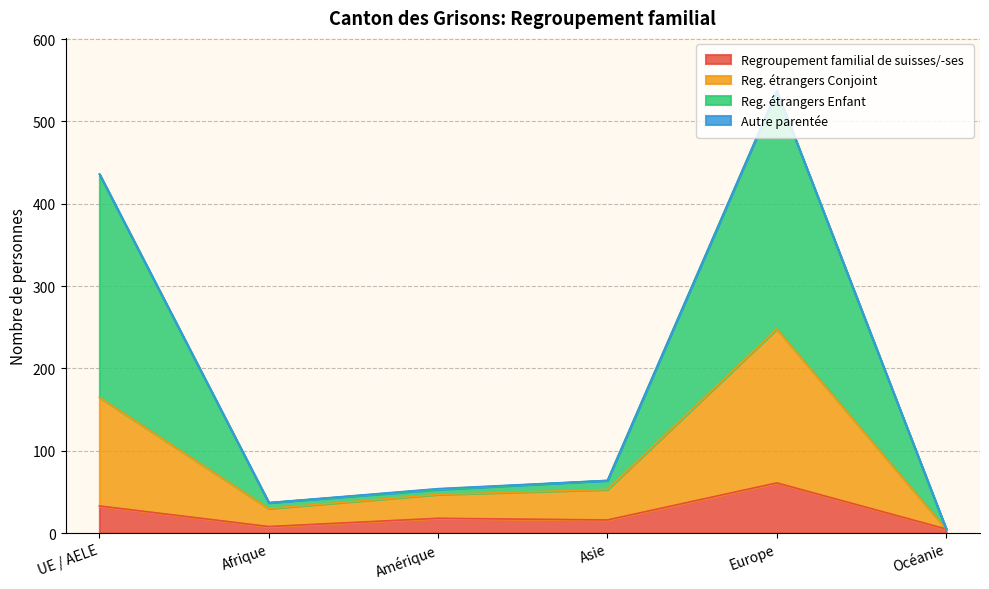

At which label does Regroupement familial de suisses/-ses reach its peak?

Europe